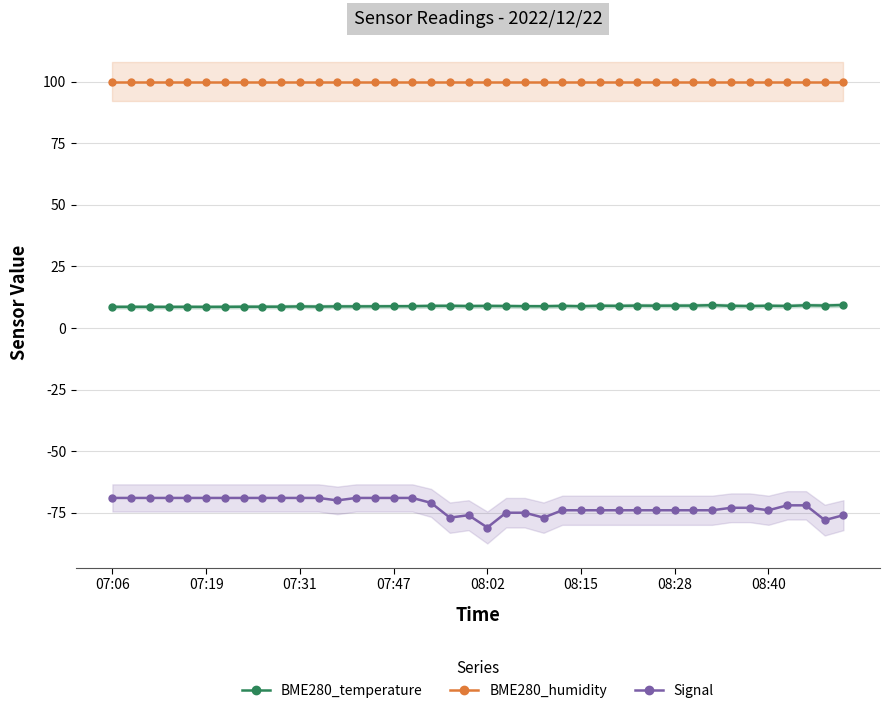

What is the spread (max minus min) of values at 27?

174.0